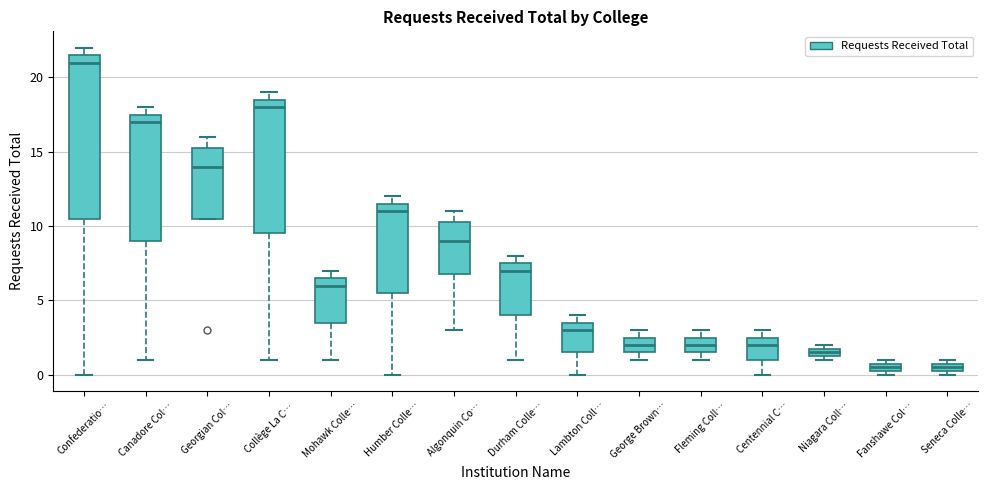

Where is the lower edge of the box for Fanshawe Col… on the y-axis? The values are not printed on the chart, so give them approximately, as read against the axis.

0.5